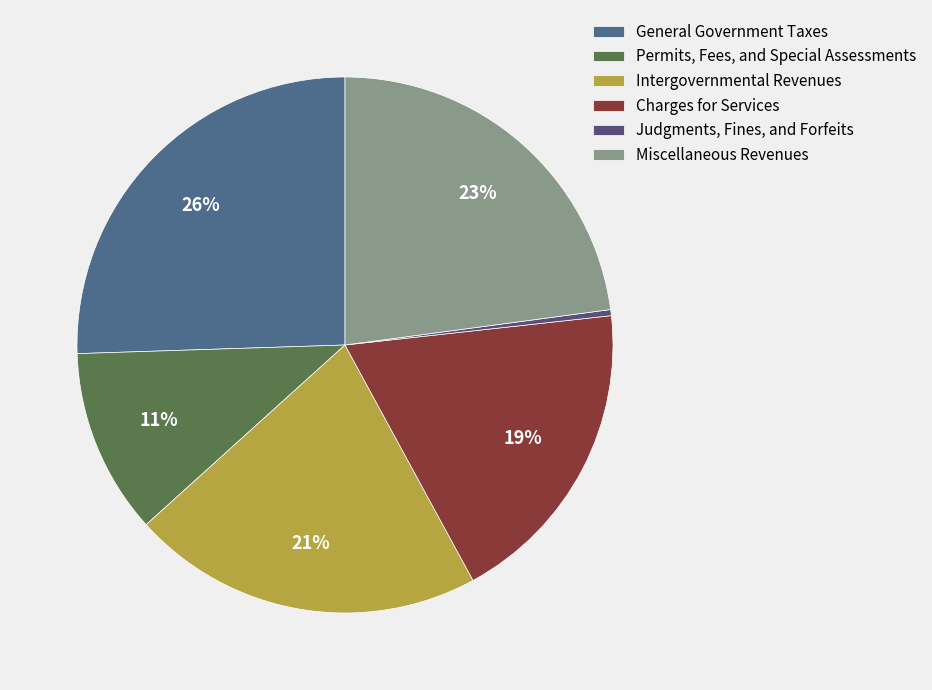

What is the smallest slice in the pie chart?

Judgments, Fines, and Forfeits